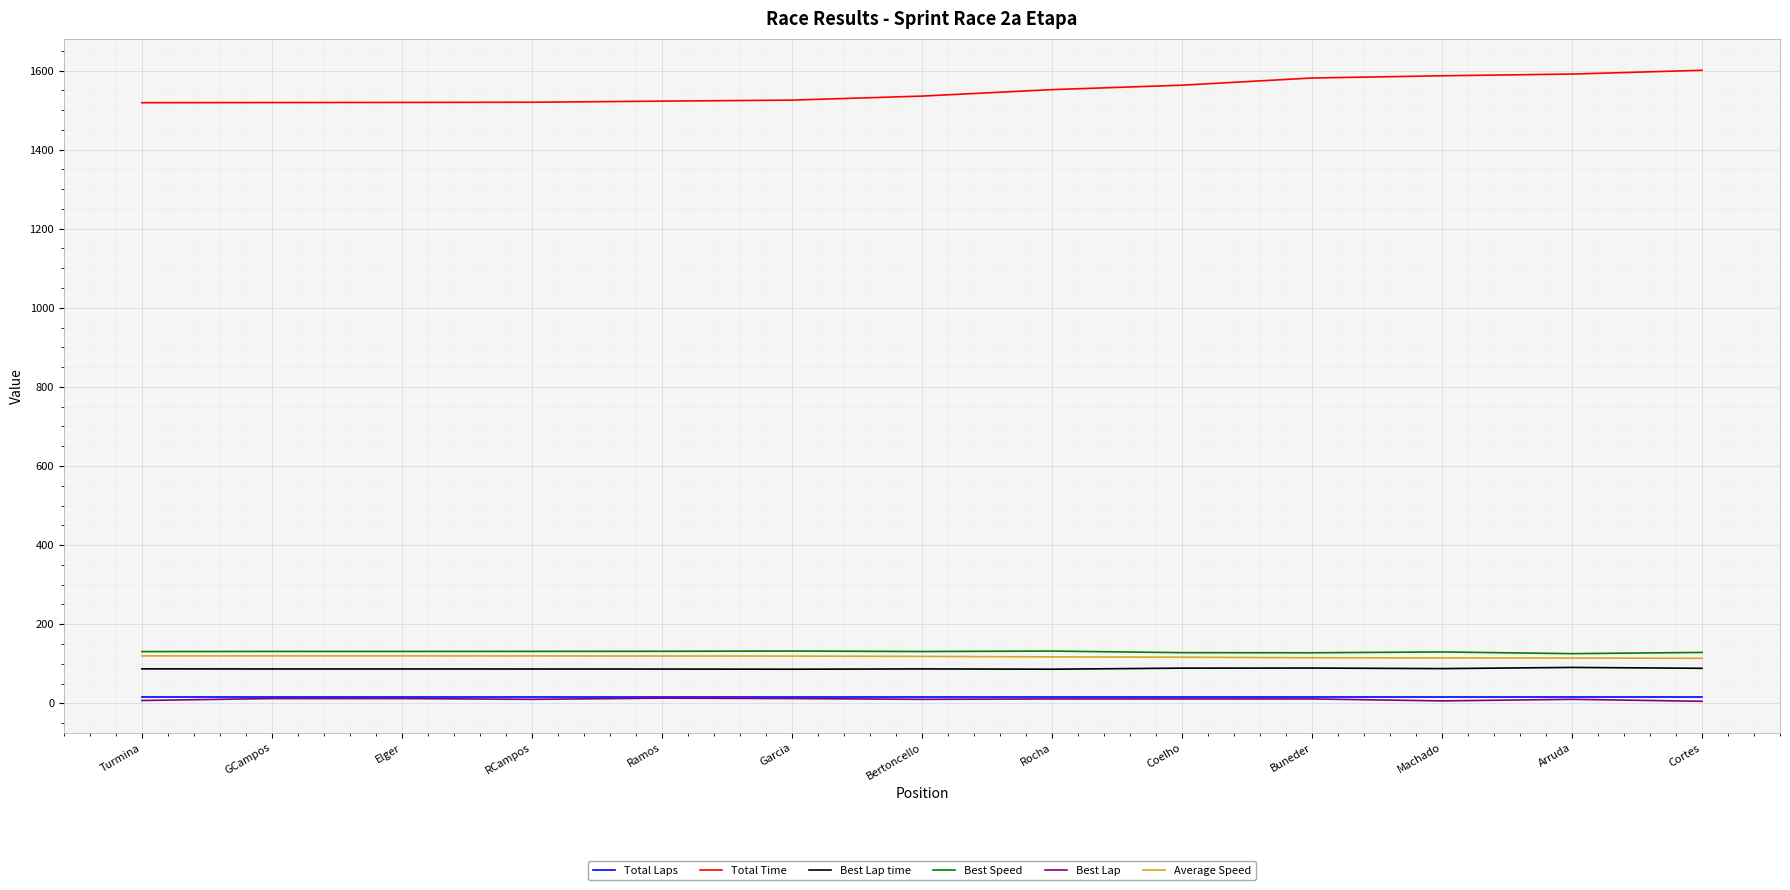

True or false: Best Lap time and Total Laps intersect in this chart.

False